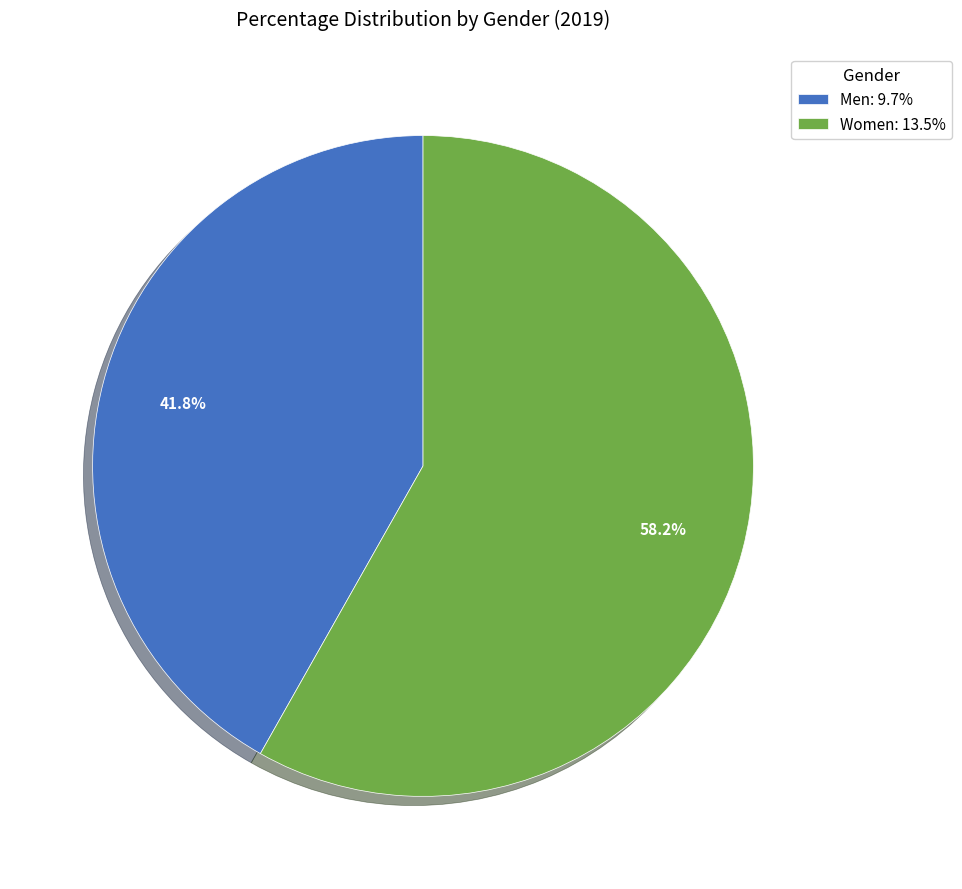

Combined, what portion of the pie is Women and Men?

100.0%